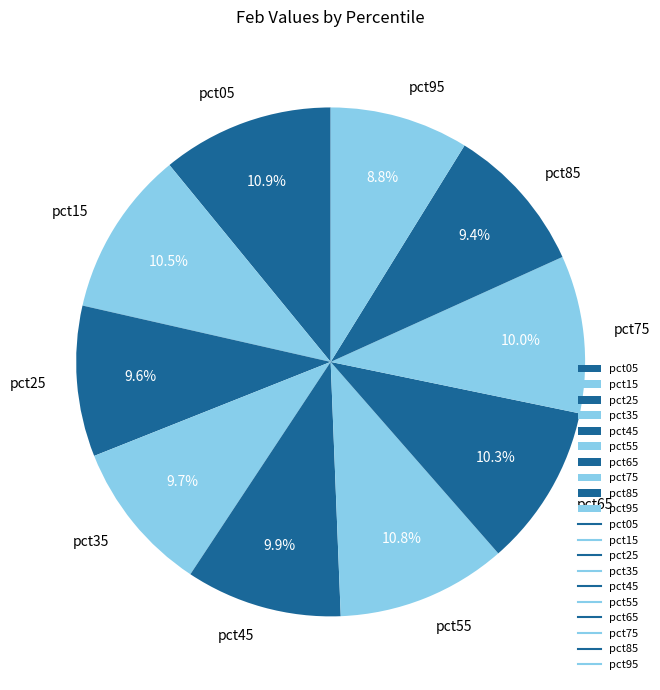

What is the smallest slice in the pie chart?

pct95